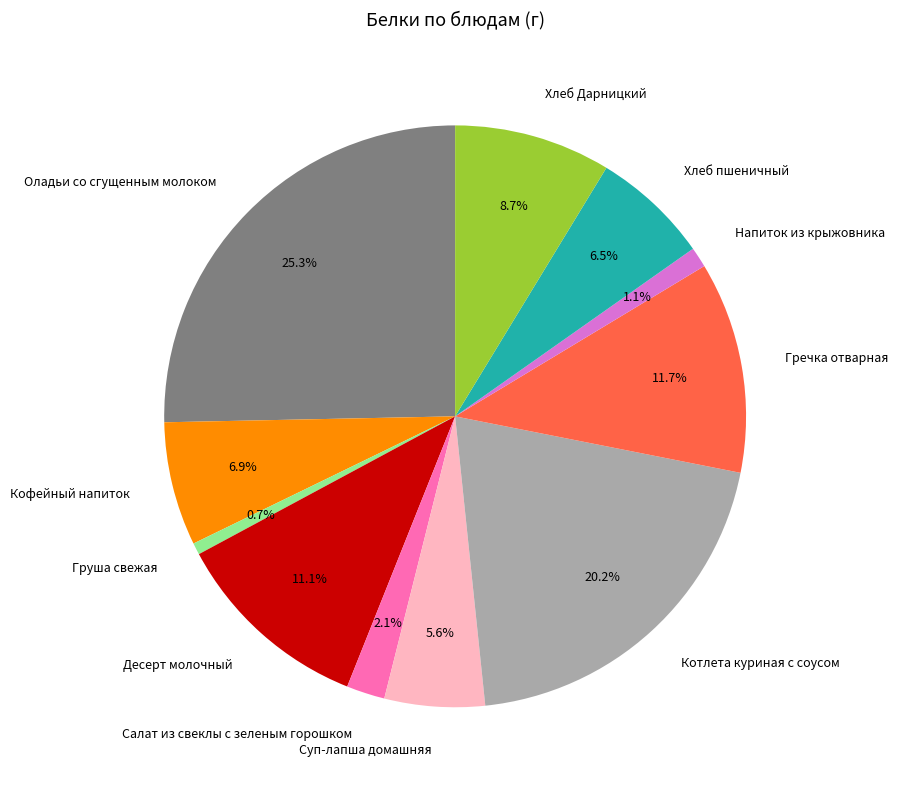

How much of the chart is everything except Десерт молочный?

88.9%